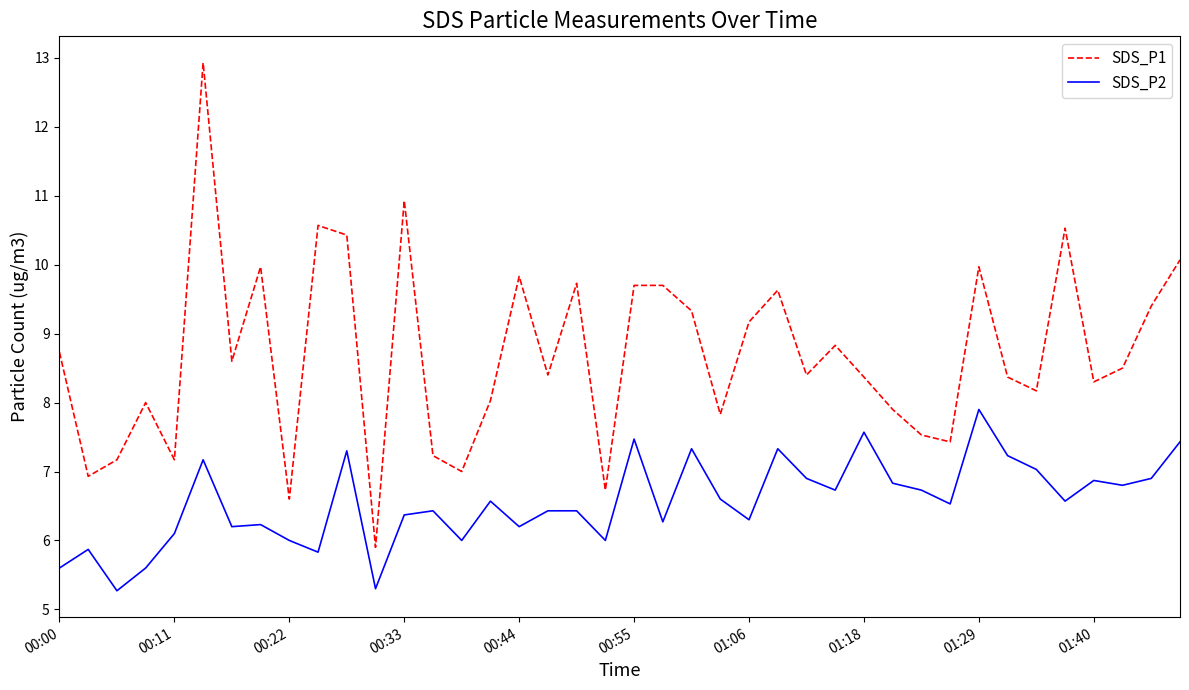

Which series has the largest range (max minus min)?

SDS_P1